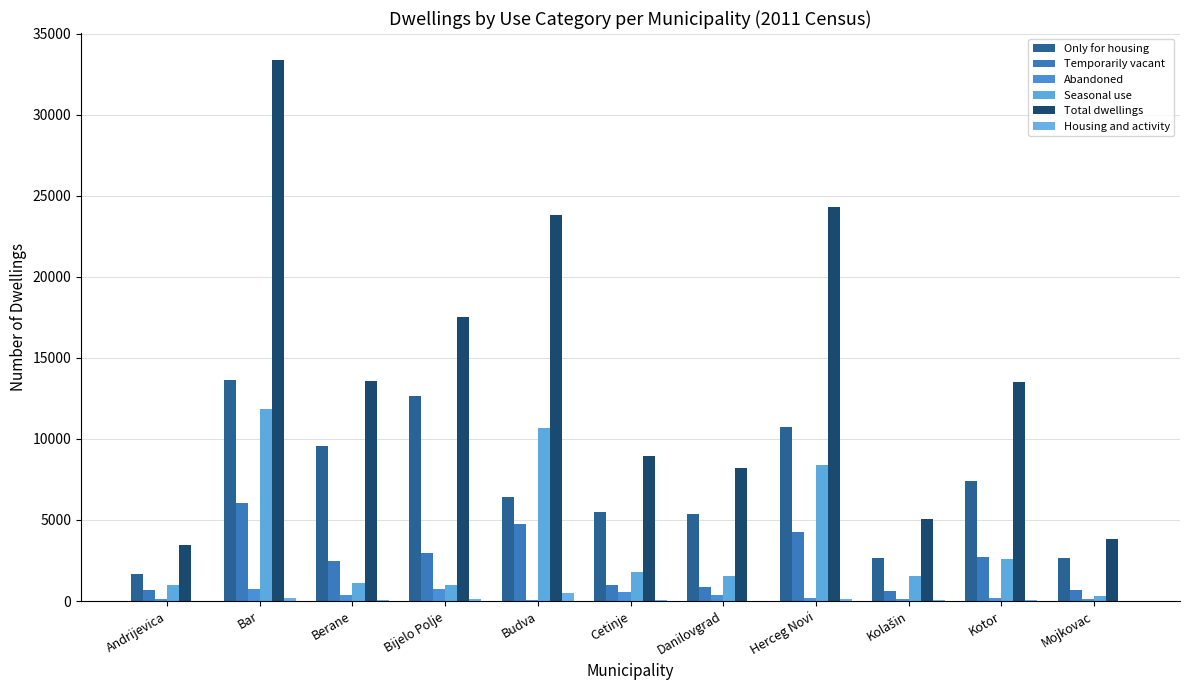

How many groups of bars are there?

11